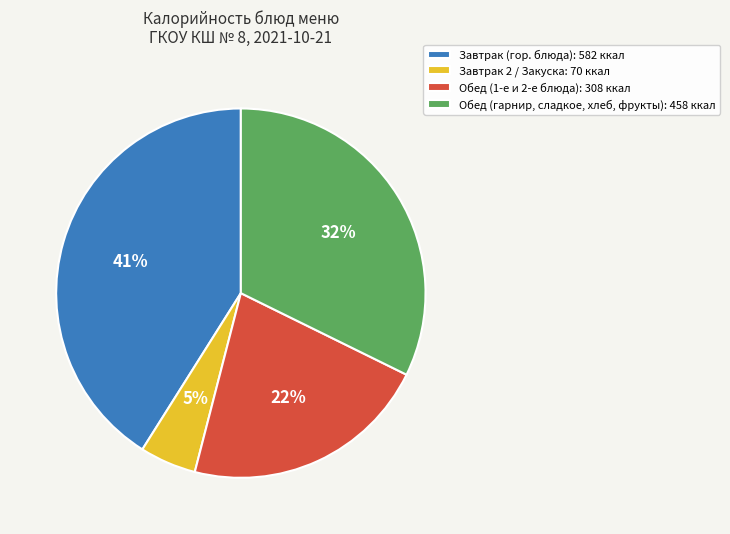

Combined, do Завтрак 2 / Закуска: 70 ккал and Обед (1-е и 2-е блюда): 308 ккал account for over 50%?

No